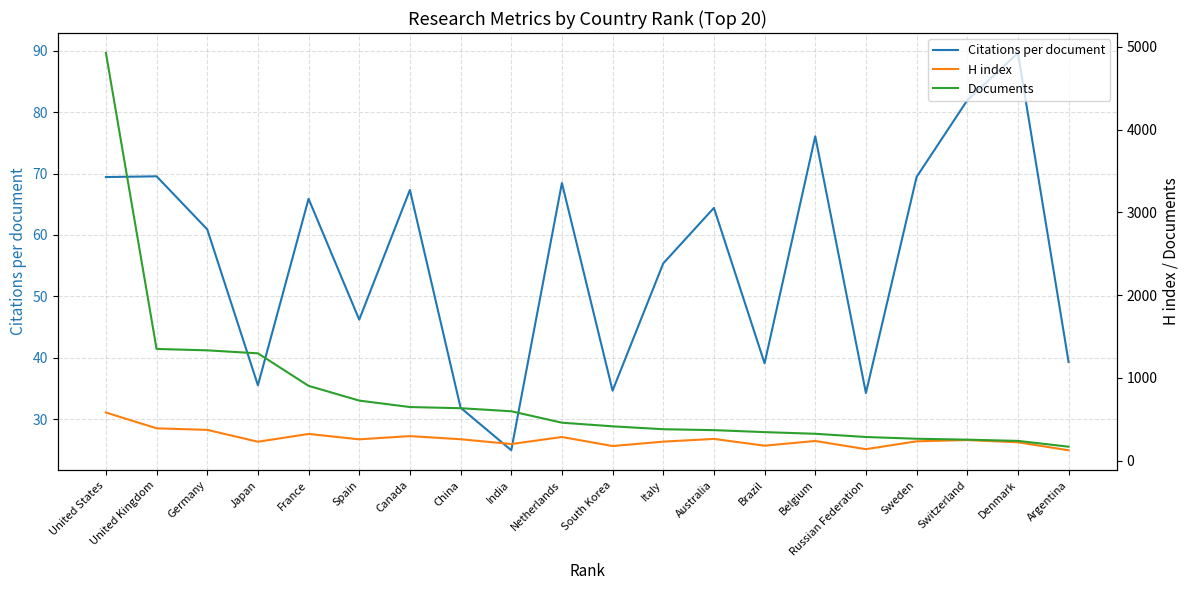

Which series changed the most between Australia and Belgium?

Documents